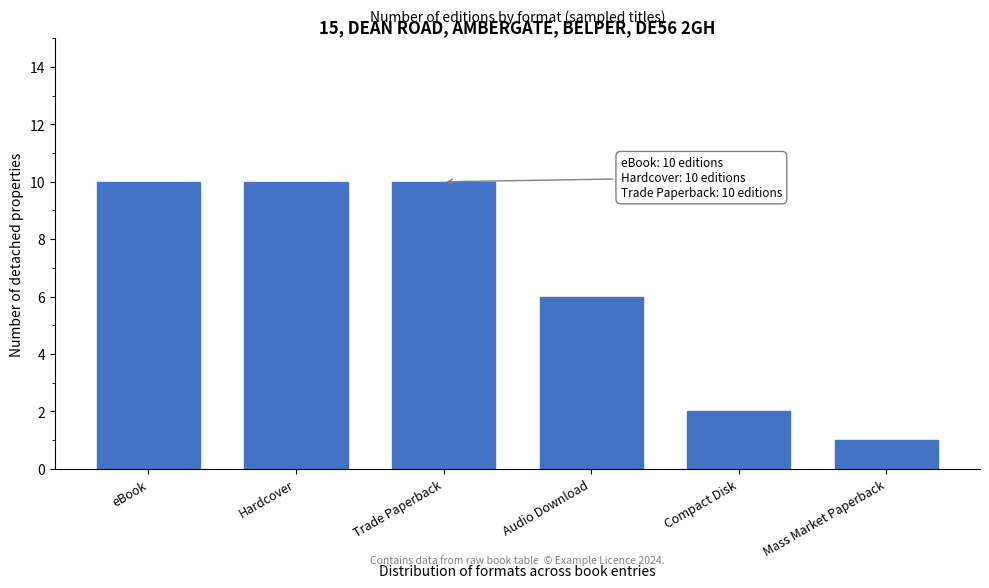

Reading left to right, list all the values displayed in this chart.

10	10	10	6	2	1